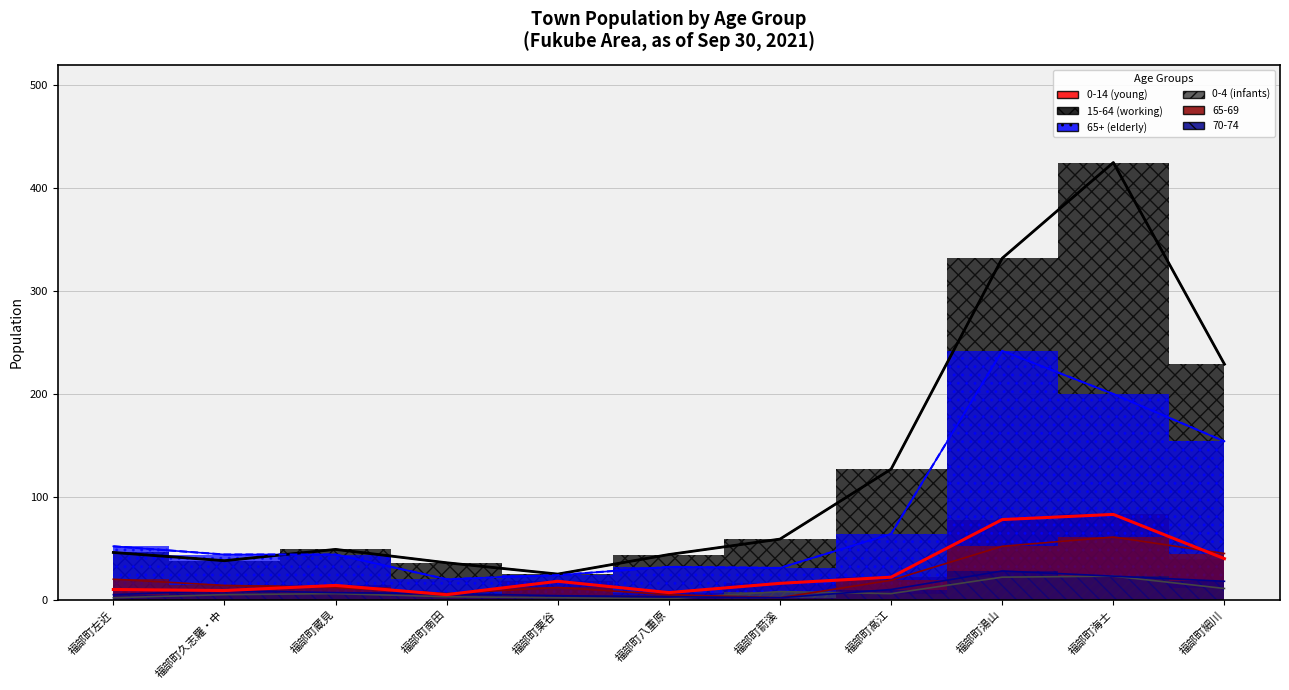

Count the number of categories in the chart.

11